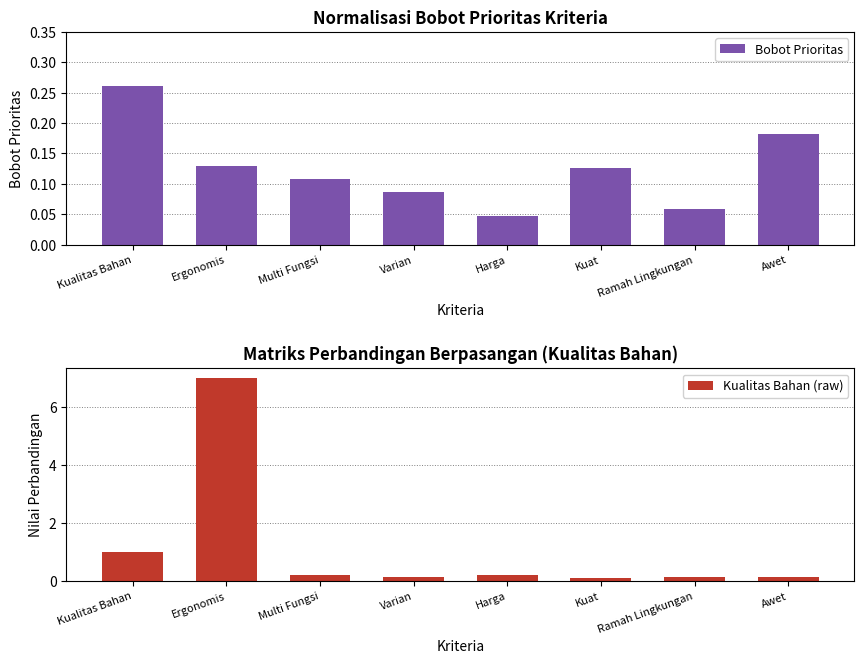

Reading left to right, what are all the values shown in this chart?

Bobot Prioritas: 0.3	0.1	0.1	0.1	0.0	0.1	0.1	0.2
Kualitas Bahan (raw): 1.0	7.0	0.2	0.1	0.2	0.1	0.1	0.1